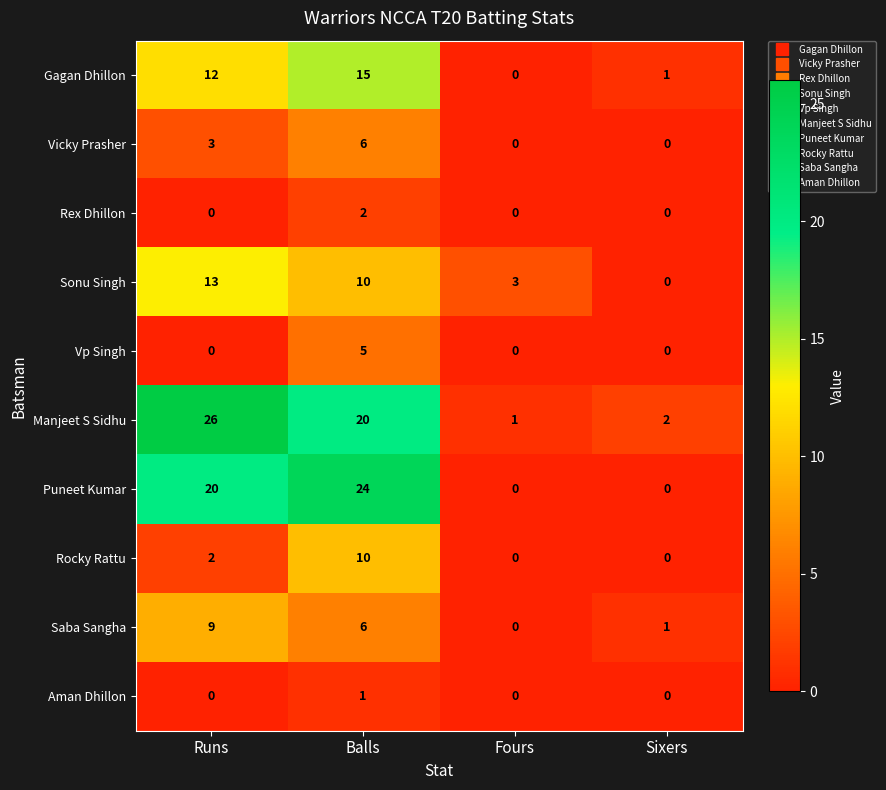

The Manjeet S Sidhu series shows 0 at Fours. True or false?

False